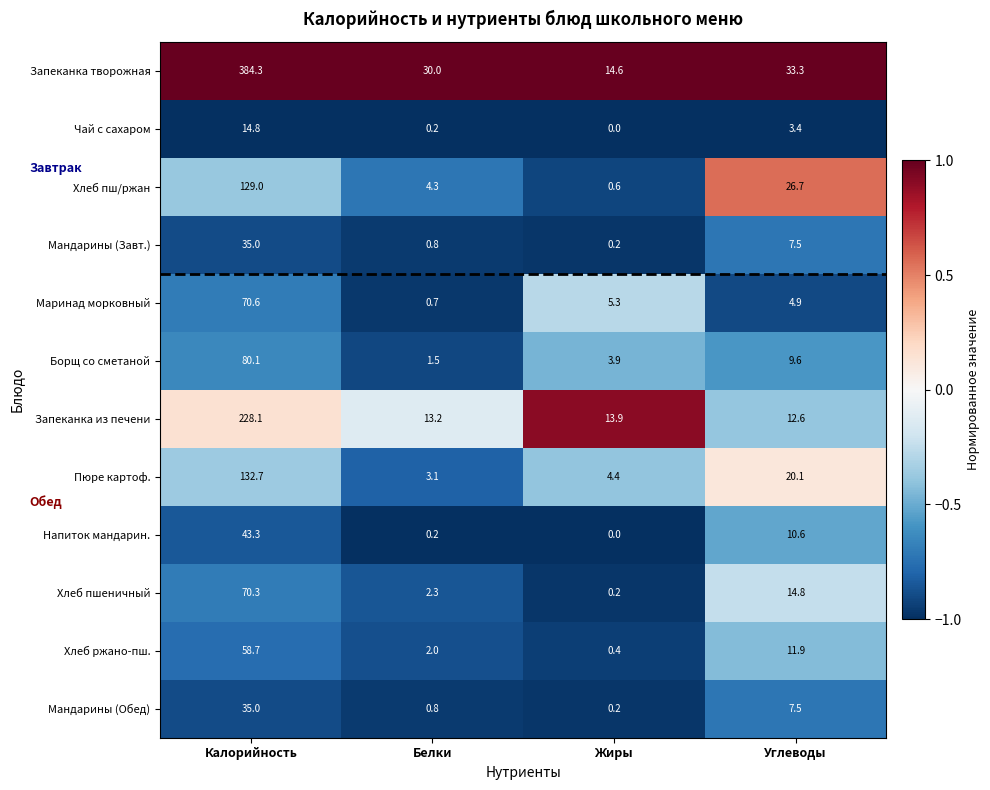

The value of Хлеб пш/ржан at Жиры is 0.2. True or false?

False